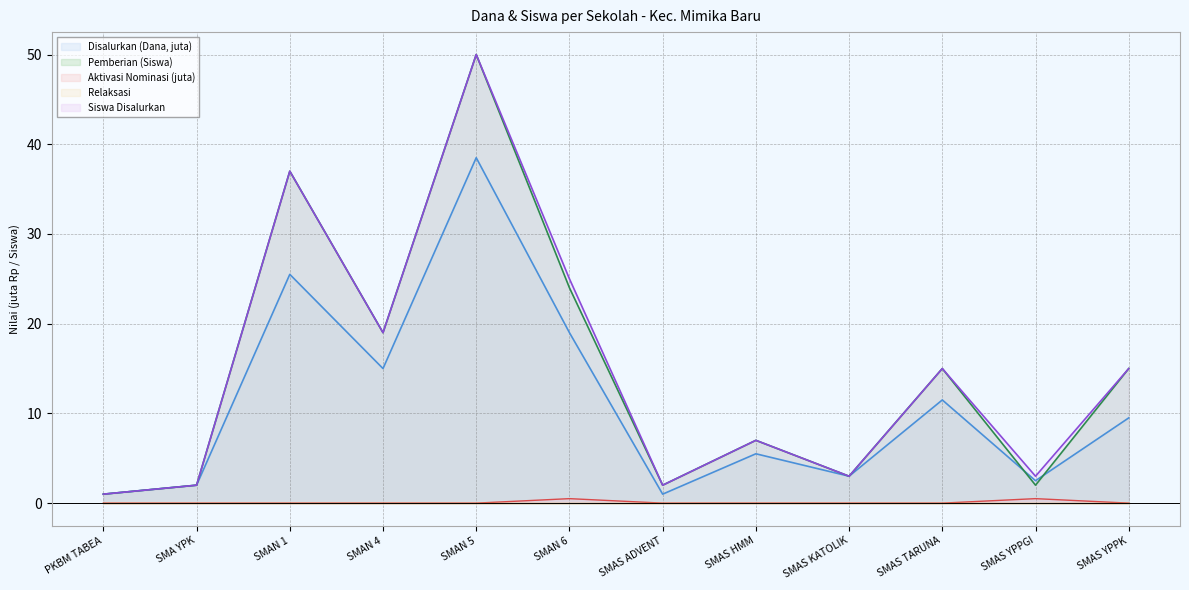

What is the greatest value displayed?

50.0